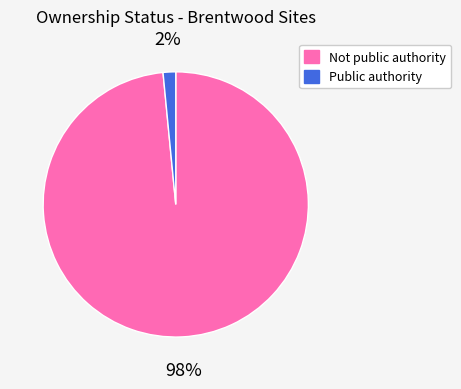

Between Not public authority and Public authority, which is larger?

Not public authority